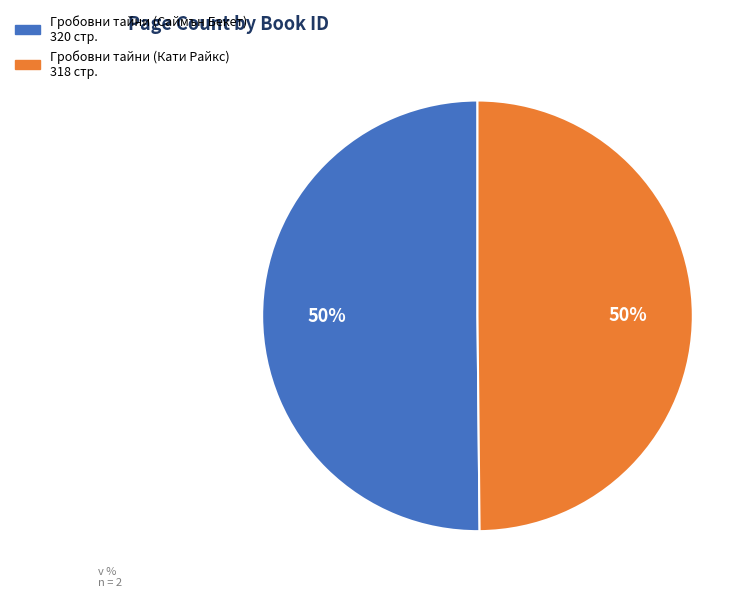

To the nearest percent, what is the average slice percentage?

50%